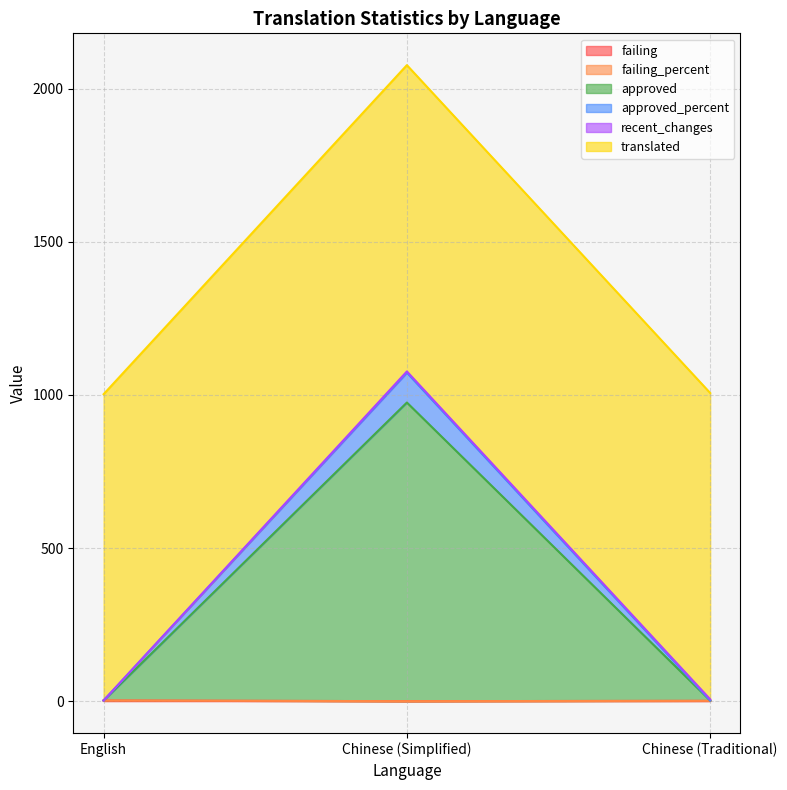

What is the total value across all series at English?

1002.2